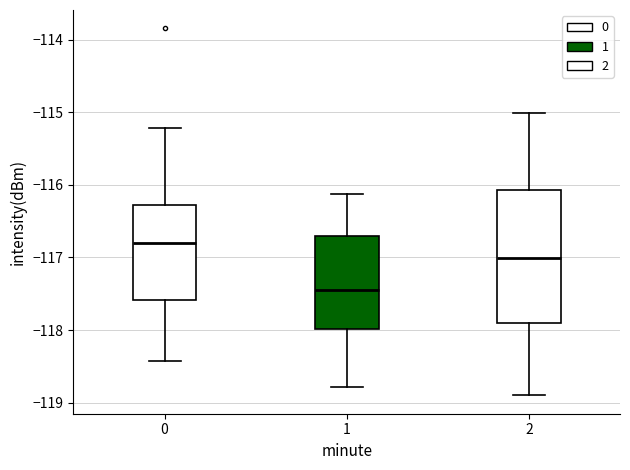

Where is the upper edge of the box at x = 2 on the y-axis? The values are not printed on the chart, so give them approximately, as read against the axis.

-116.1